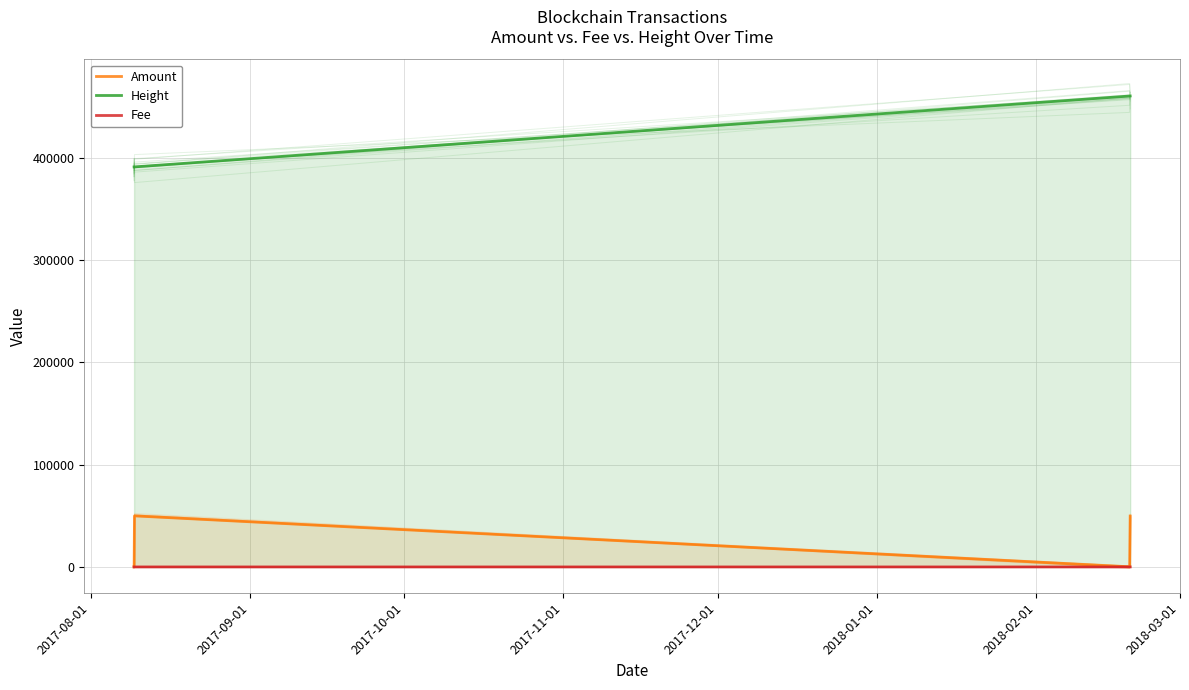

How many lines are shown in the chart?

3